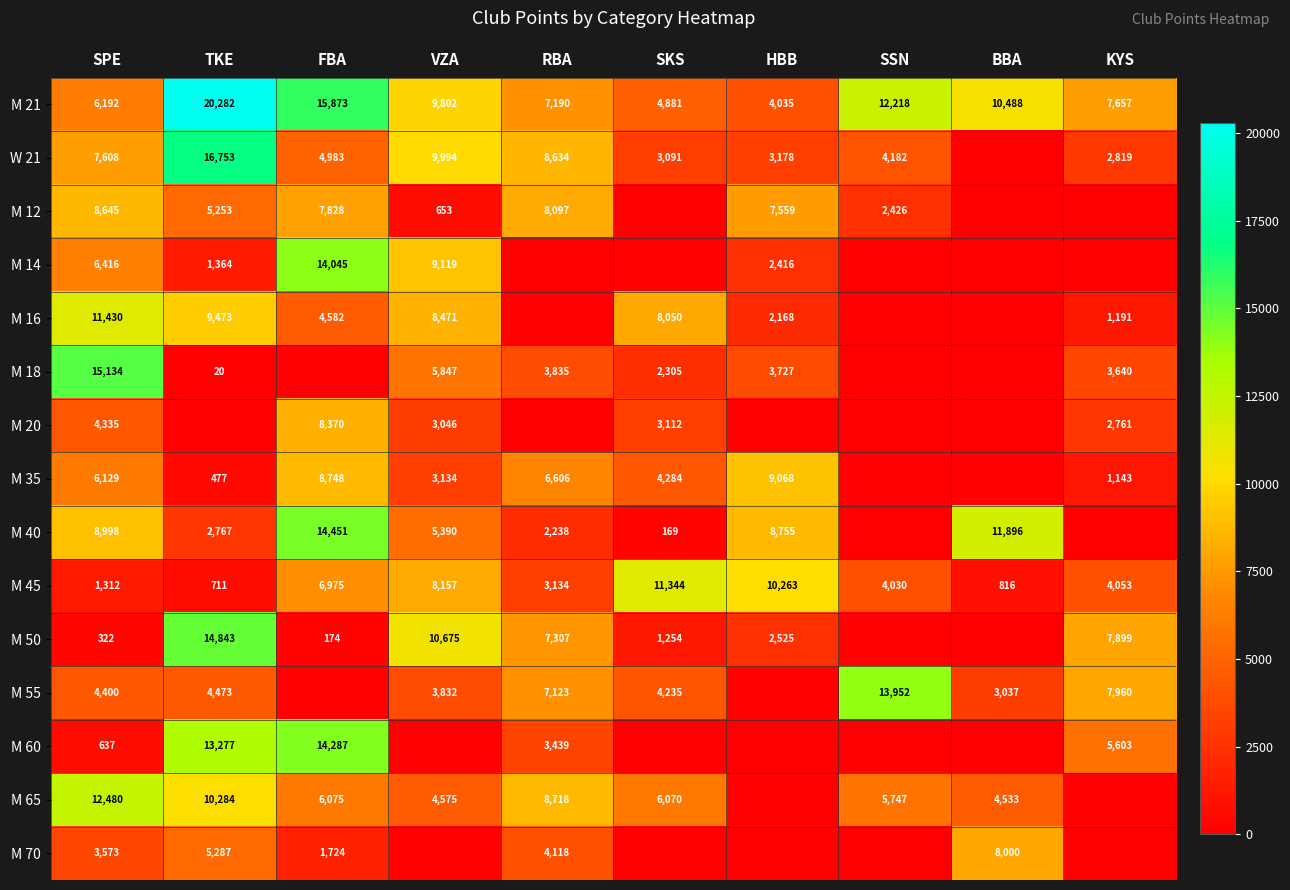

At which label does M 21 reach its minimum?

HBB